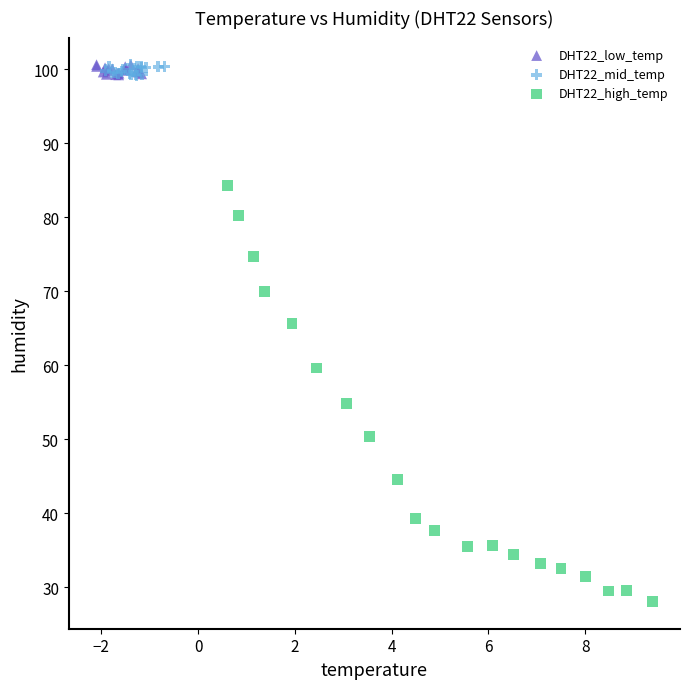

Which series contains the lowest Y value?

DHT22_high_temp